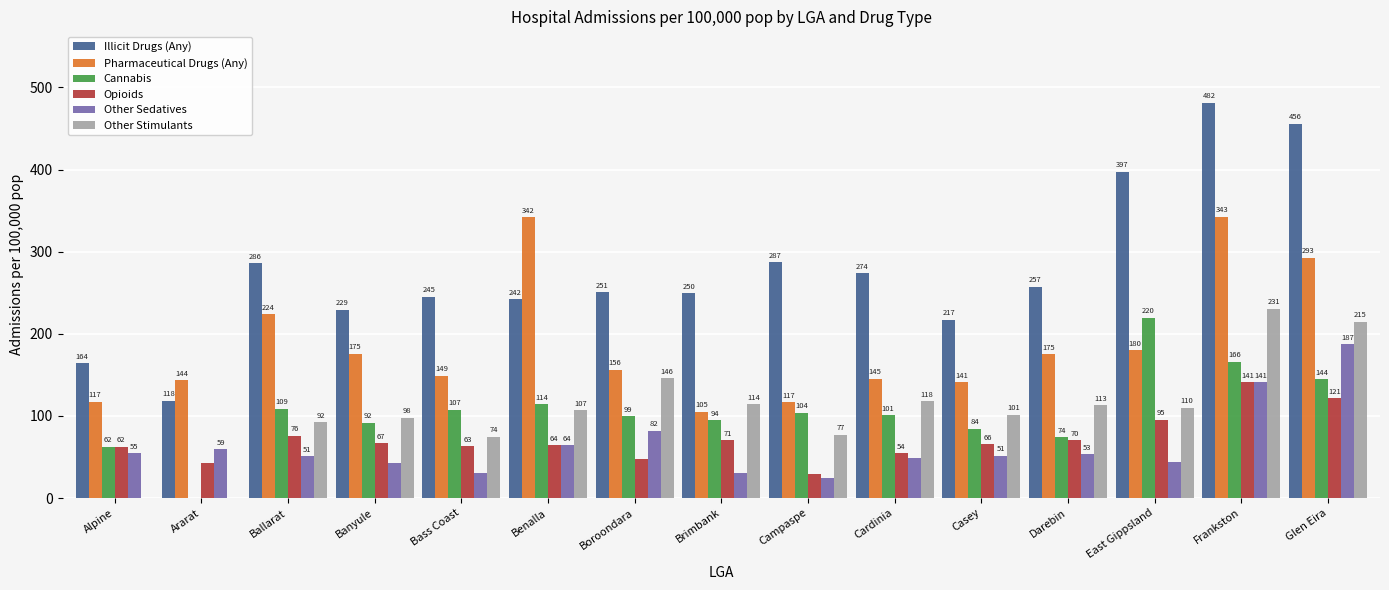

What is the approximate value of Other Stimulants at Campaspe?

77.1